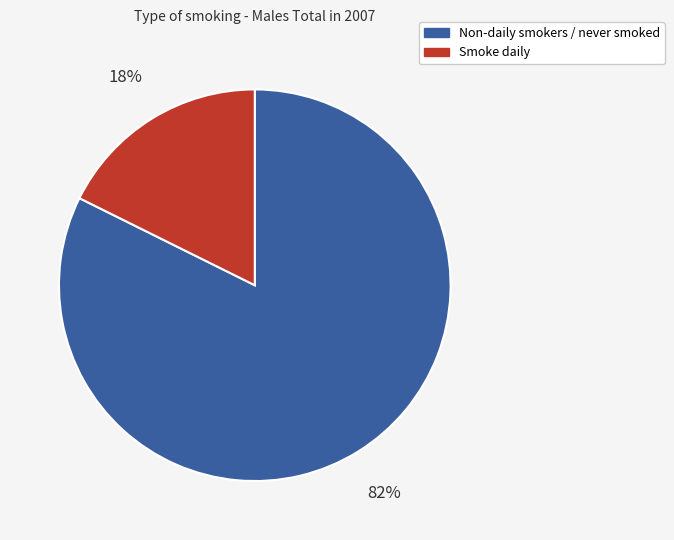

Is the sum of Non-daily smokers / never smoked and Smoke daily greater than half?

Yes